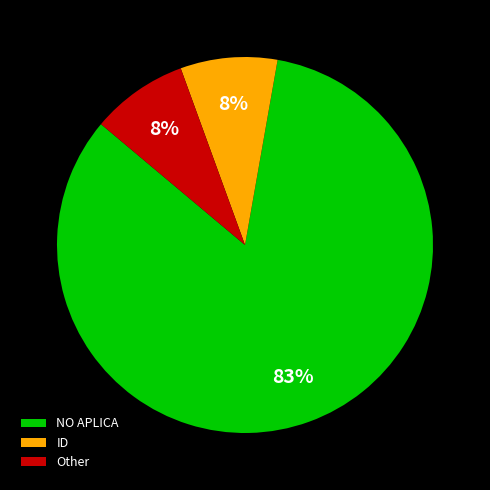

Which has a higher value, Other or NO APLICA?

NO APLICA